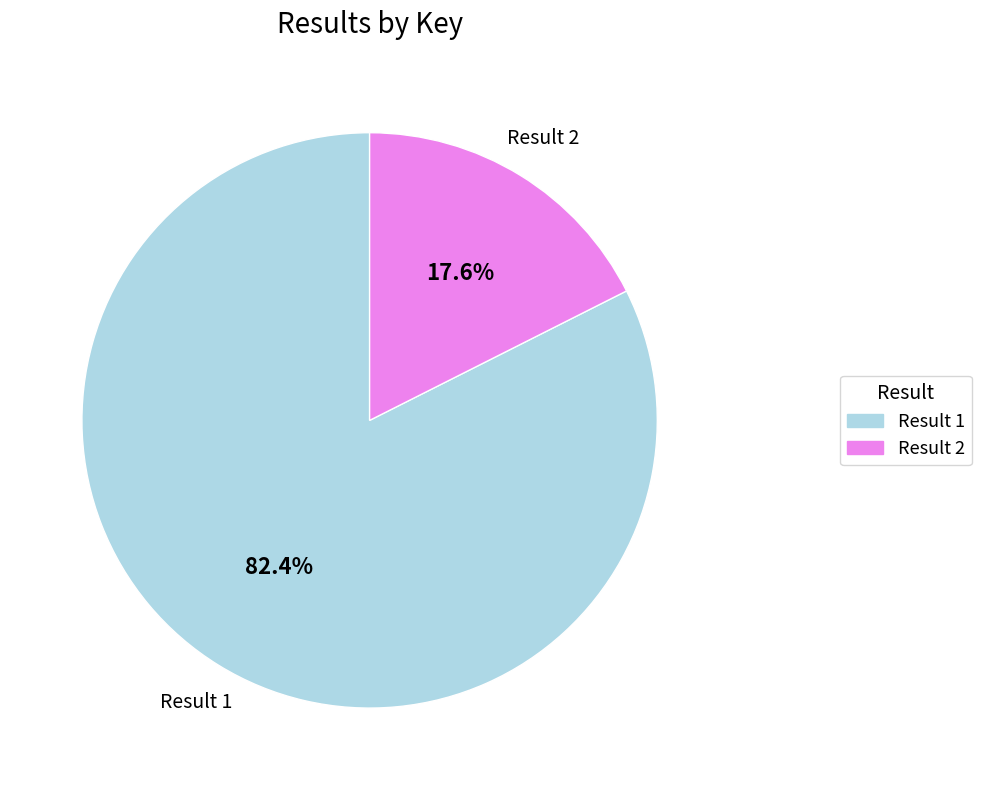

True or false: Result 1 accounts for 82% of the total.

True